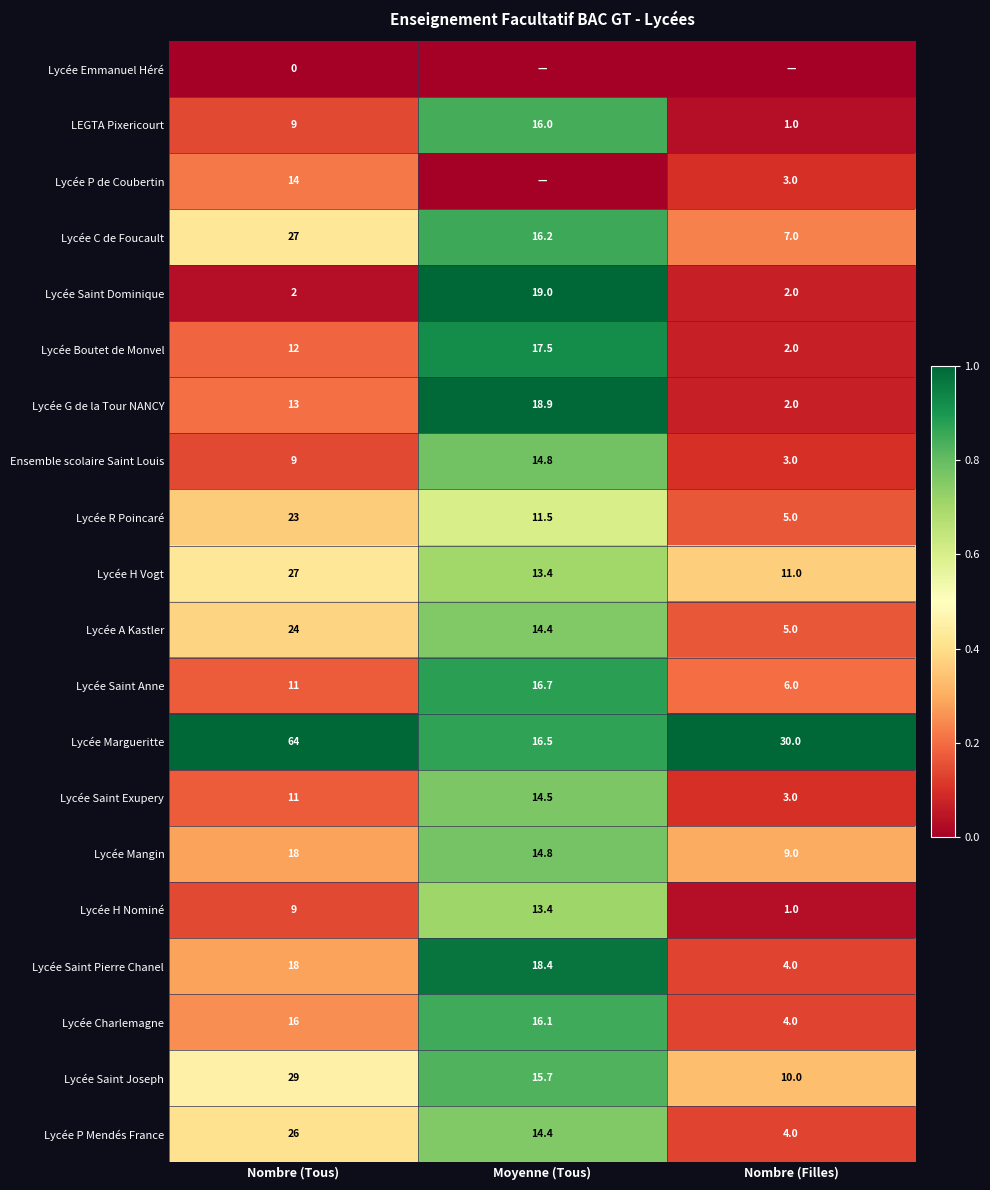

How many categories are shown in the chart?

3